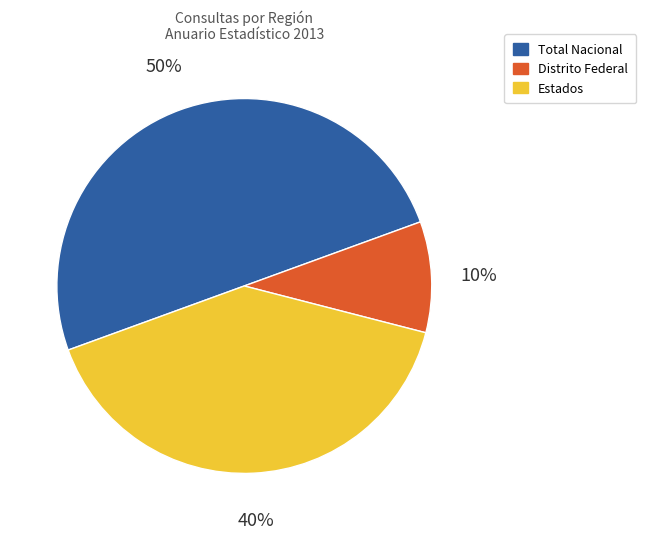

To the nearest percent, what percentage of the pie is Distrito Federal?

10%